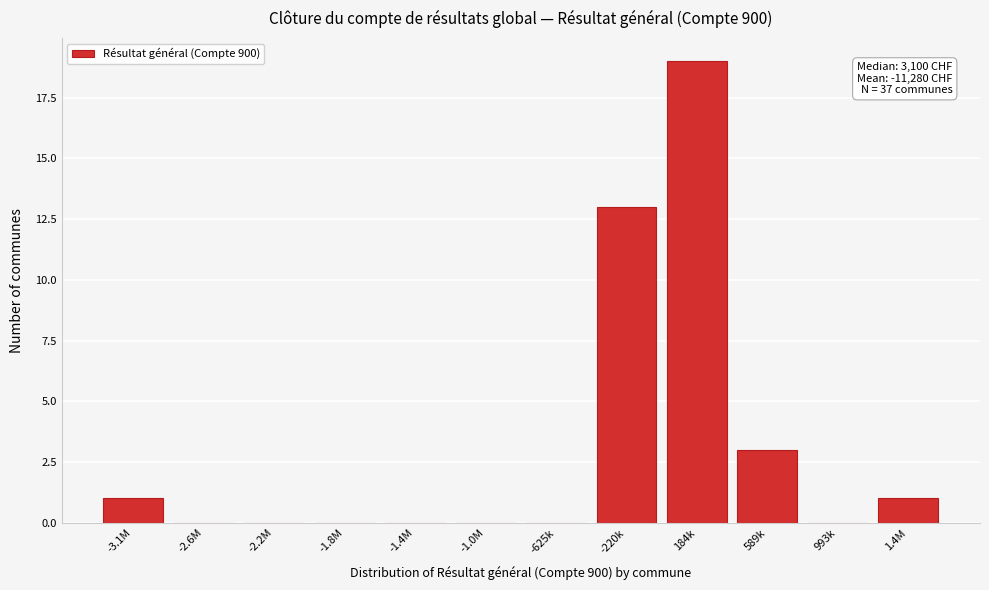

Reading right to left, transcribe all the data shown in this chart.

1.4M=1	993k=0	589k=3	184k=19	-220k=13	-625k=0	-1.0M=0	-1.4M=0	-1.8M=0	-2.2M=0	-2.6M=0	-3.1M=1